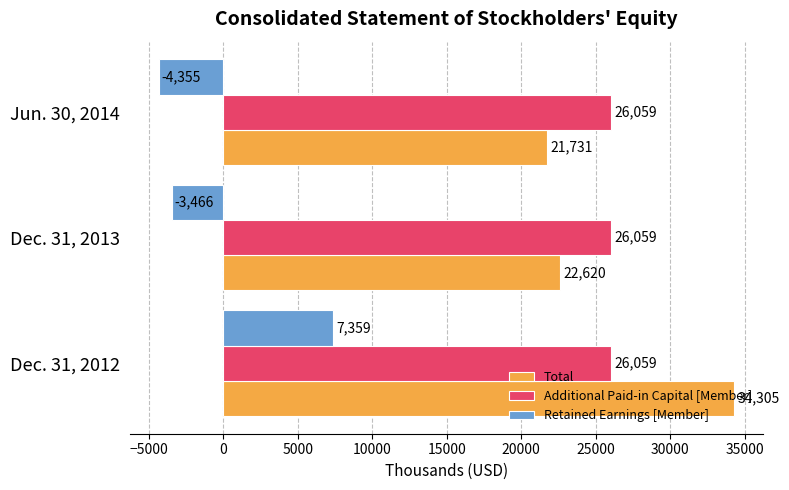

At how many categories does at least one series exceed 27627?

1